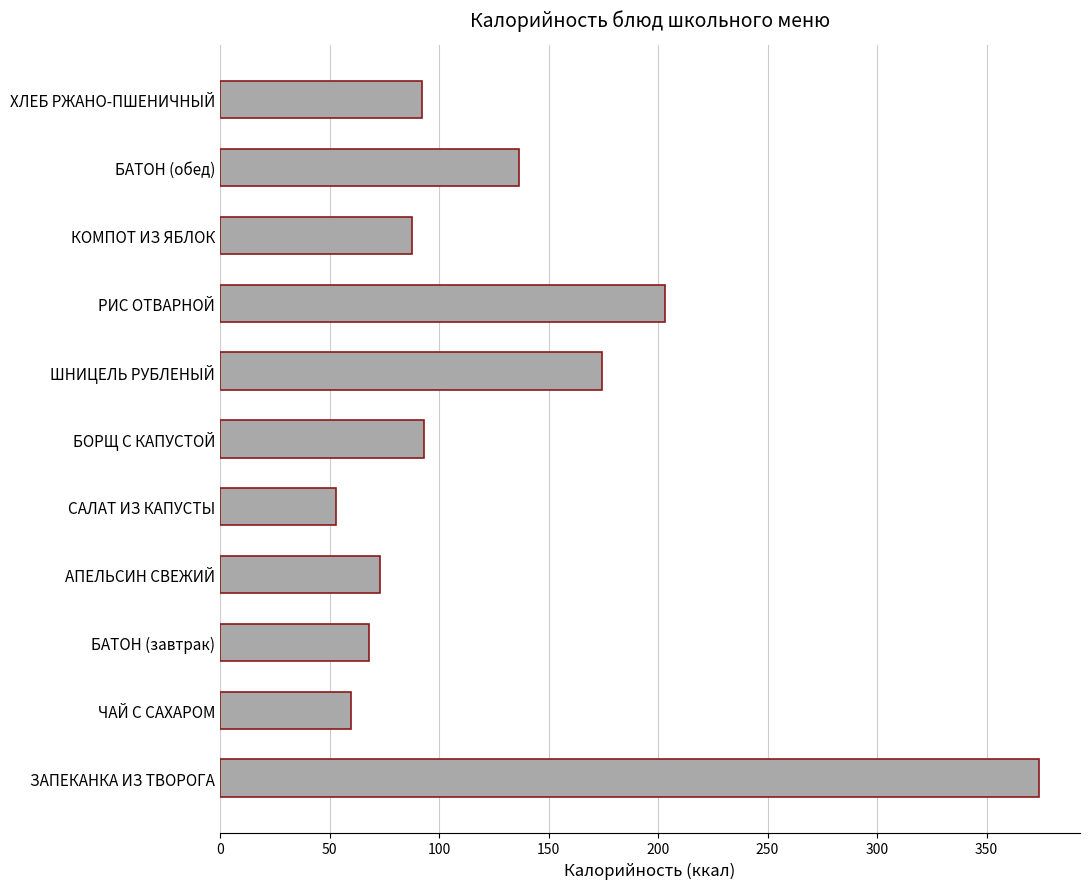

Which category has the highest value across all series?

ЗАПЕКАНКА ИЗ ТВОРОГА